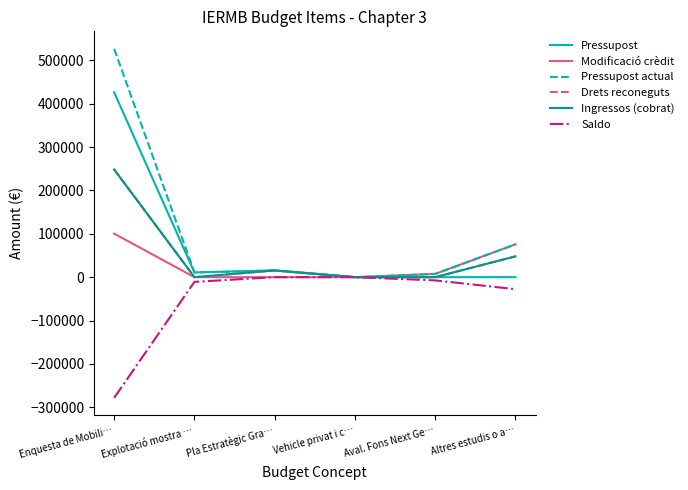

What is the difference between the Saldo values at Pla Estratègic Gra… and Enquesta de Mobili…?

278222.1